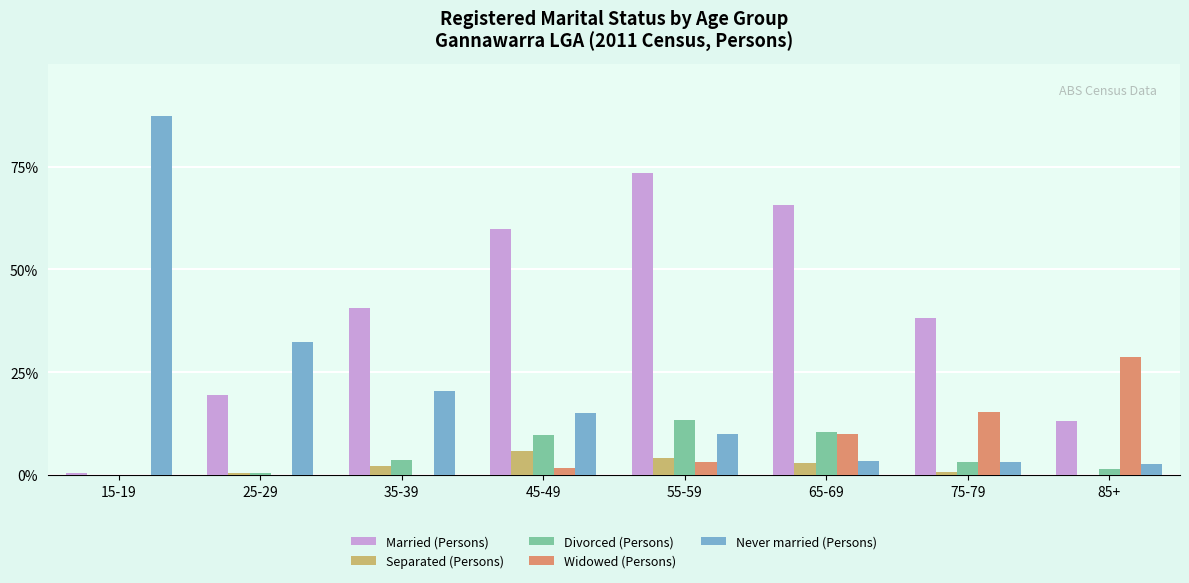

What are all the series names shown in the legend?

Married (Persons), Separated (Persons), Divorced (Persons), Widowed (Persons), Never married (Persons)